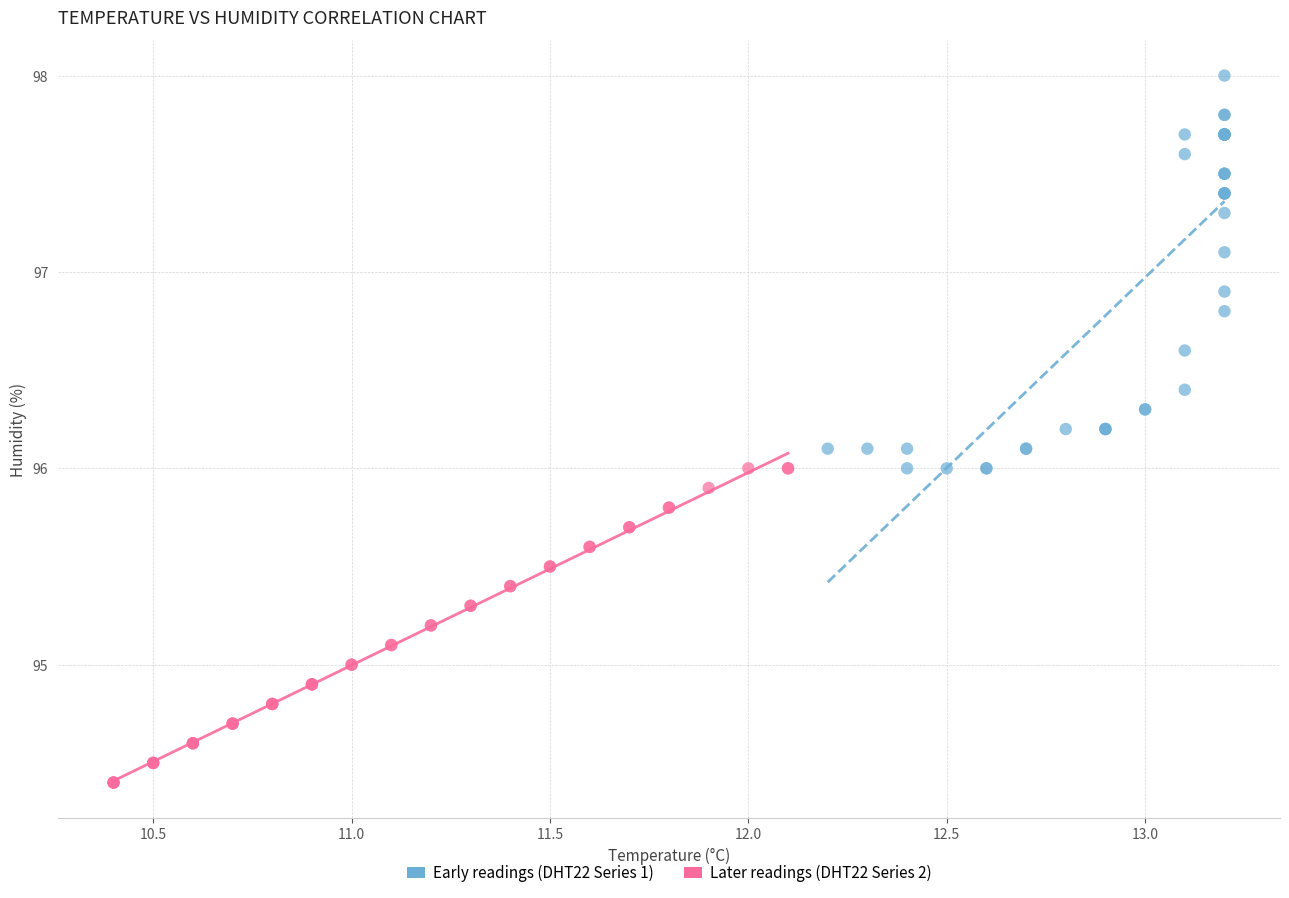

What are all the series names shown in the legend?

Early readings (DHT22 Series 1), Later readings (DHT22 Series 2)